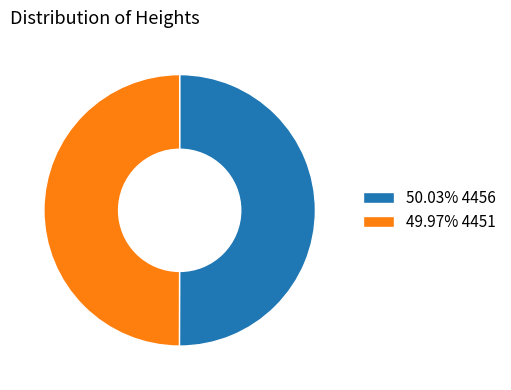

Approximately how many times larger is the value at 49.97% 4451 compared to 50.03% 4456?

1.0